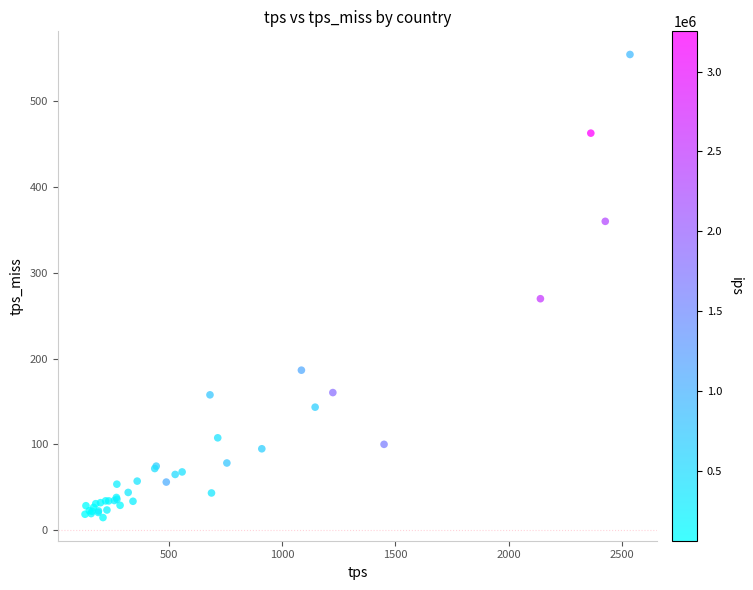

What Y value in the scatter plot is closest to 284?

269.9